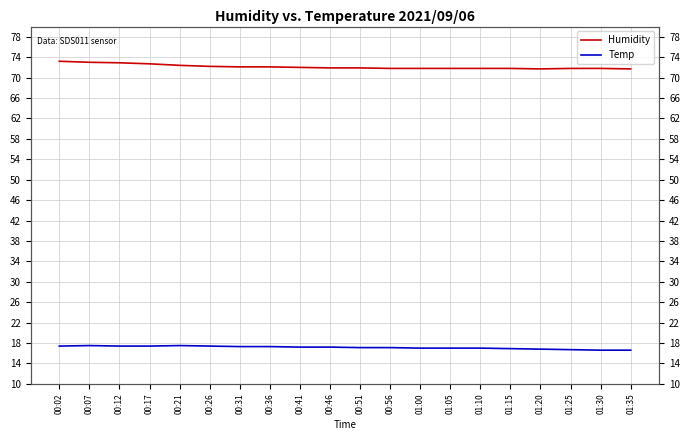

Which label corresponds to the largest value in the chart?

00:02